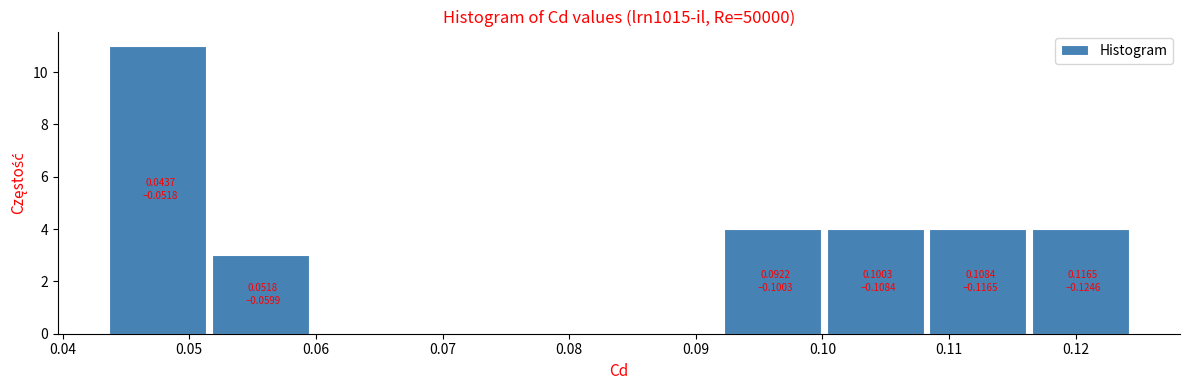

Which range on the x-axis has the tallest bar?

0.044 to 0.052